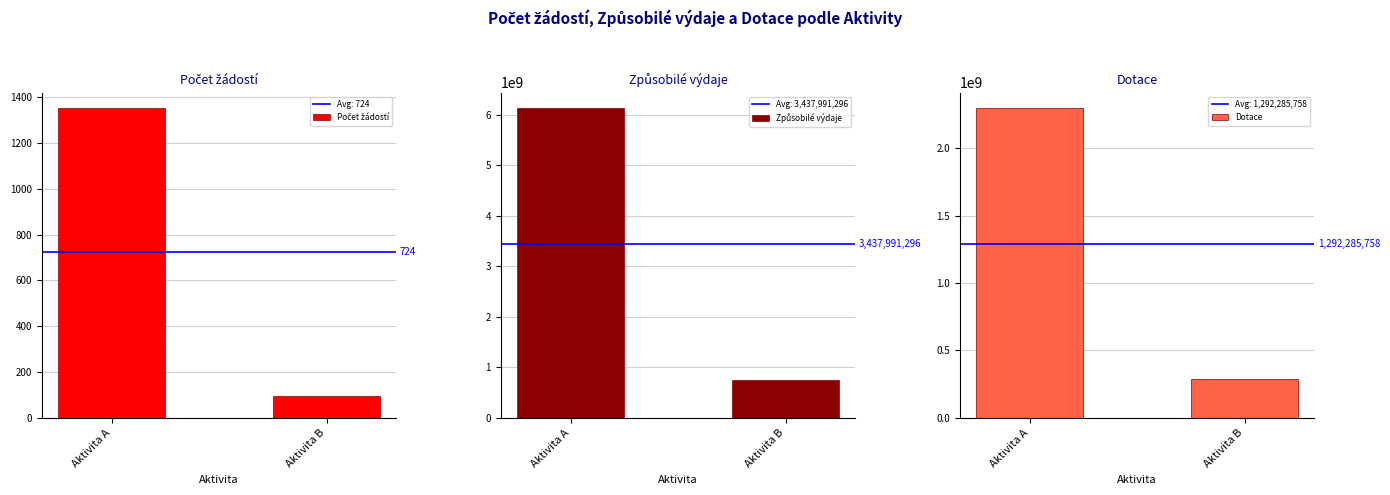

True or false: Způsobilé výdaje has a value of 1248169759.6 at Aktivita B.

False